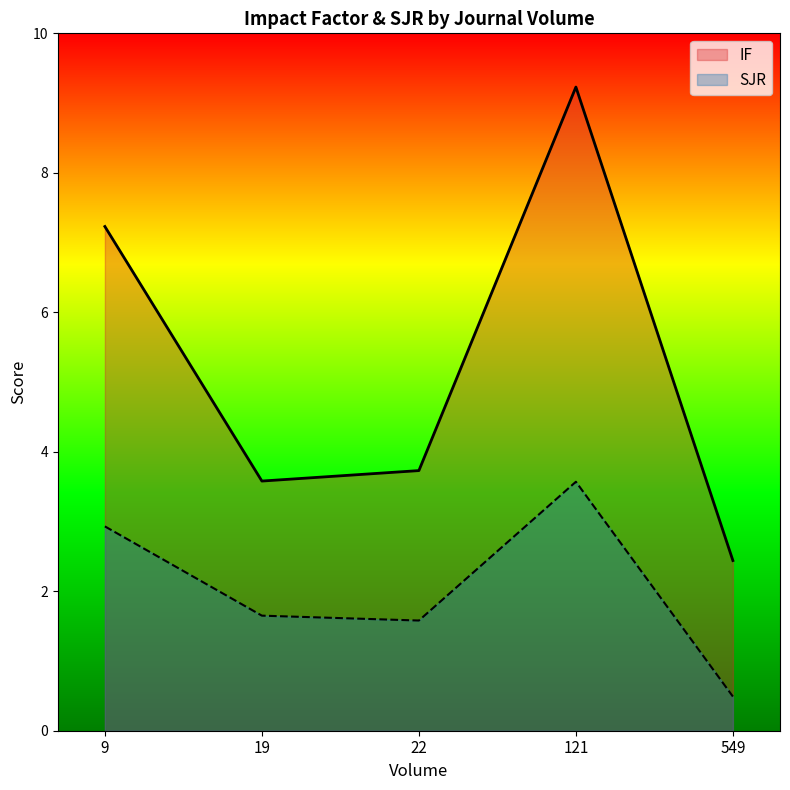

The value of SJR at 19 is 1.6. True or false?

True